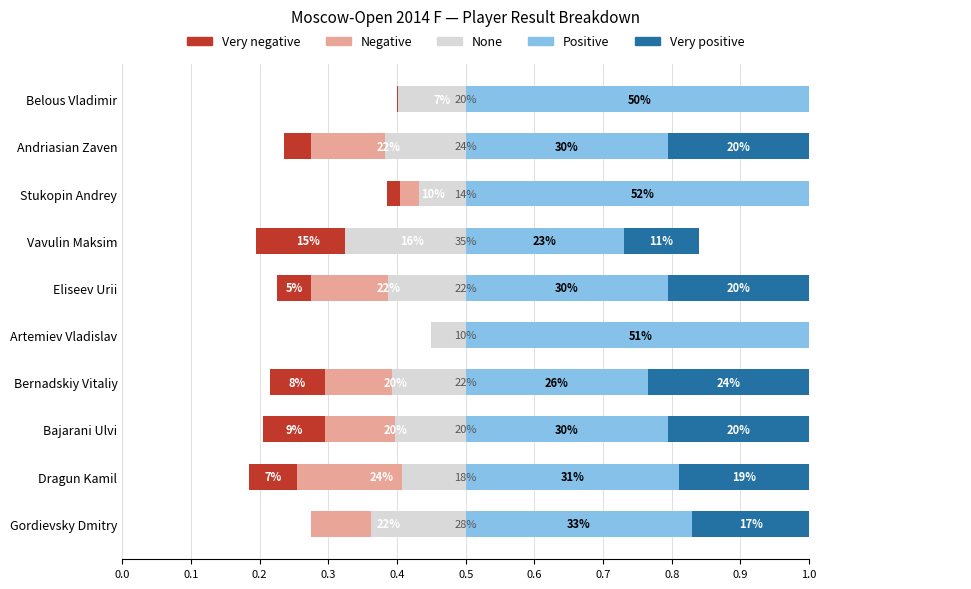

What is the greatest value displayed?

0.5